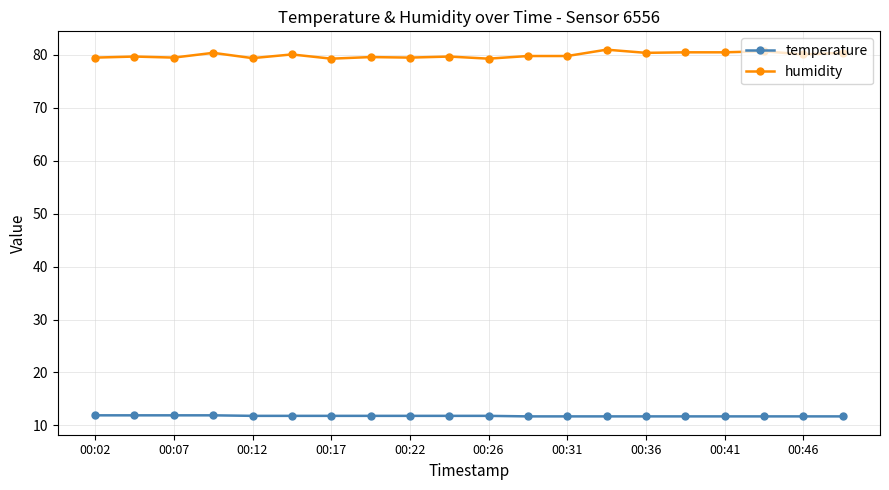

Which series has the largest total across all categories?

humidity